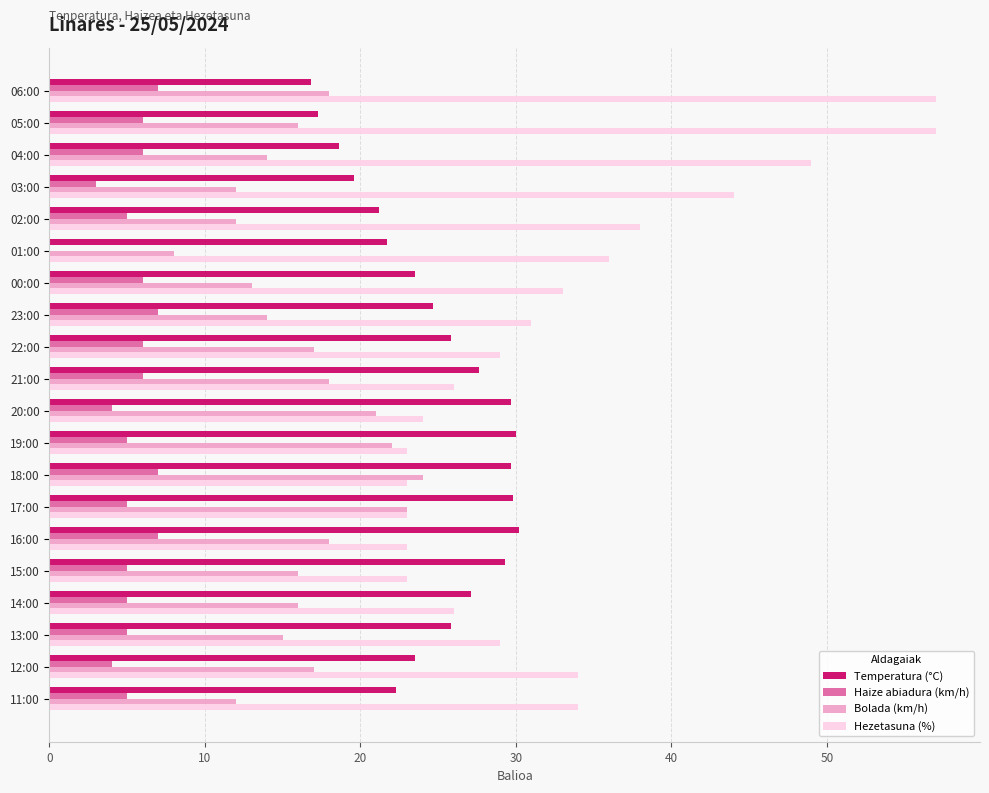

What are all the series names shown in the legend?

Temperatura (°C), Haize abiadura (km/h), Bolada (km/h), Hezetasuna (%)